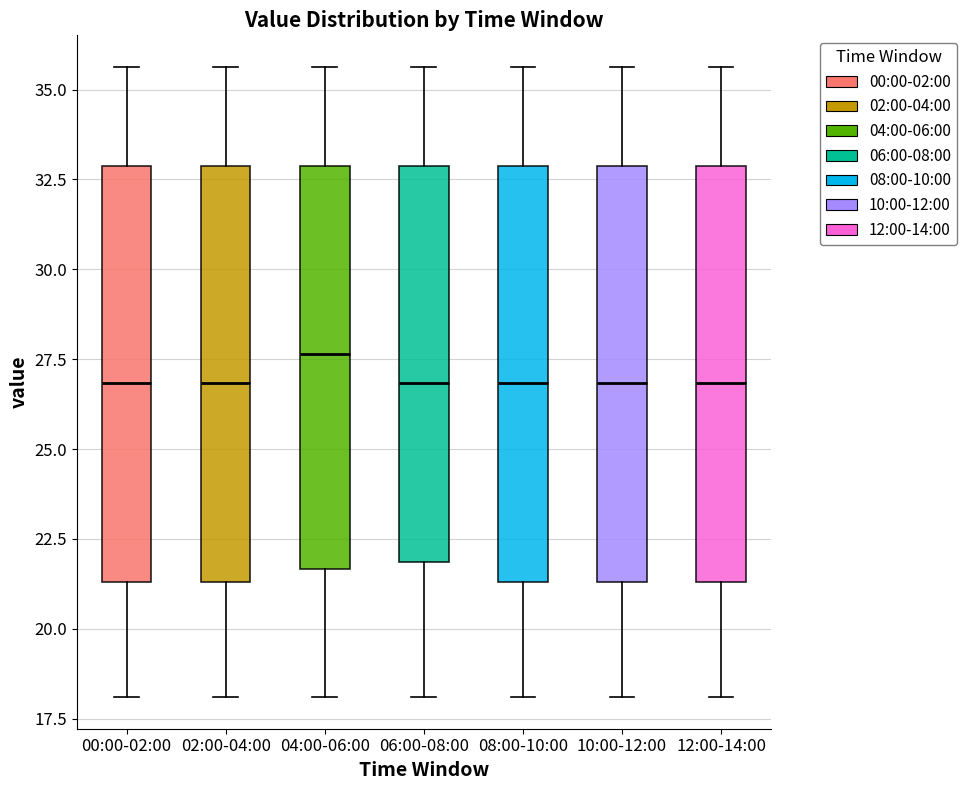

Reading left to right, read every box against the y-axis: the position of its median line, the range the box covers, and the ends of its whiskers. The values are not printed on the chart, so give them approximately, as read against the axis.

00:00-02:00: median 27.0, box 21.5 to 33.0, whiskers 18.0 to 35.5
02:00-04:00: median 27.0, box 21.5 to 33.0, whiskers 18.0 to 35.5
04:00-06:00: median 27.5, box 21.5 to 33.0, whiskers 18.0 to 35.5
06:00-08:00: median 27.0, box 22.0 to 33.0, whiskers 18.0 to 35.5
08:00-10:00: median 27.0, box 21.5 to 33.0, whiskers 18.0 to 35.5
10:00-12:00: median 27.0, box 21.5 to 33.0, whiskers 18.0 to 35.5
12:00-14:00: median 27.0, box 21.5 to 33.0, whiskers 18.0 to 35.5